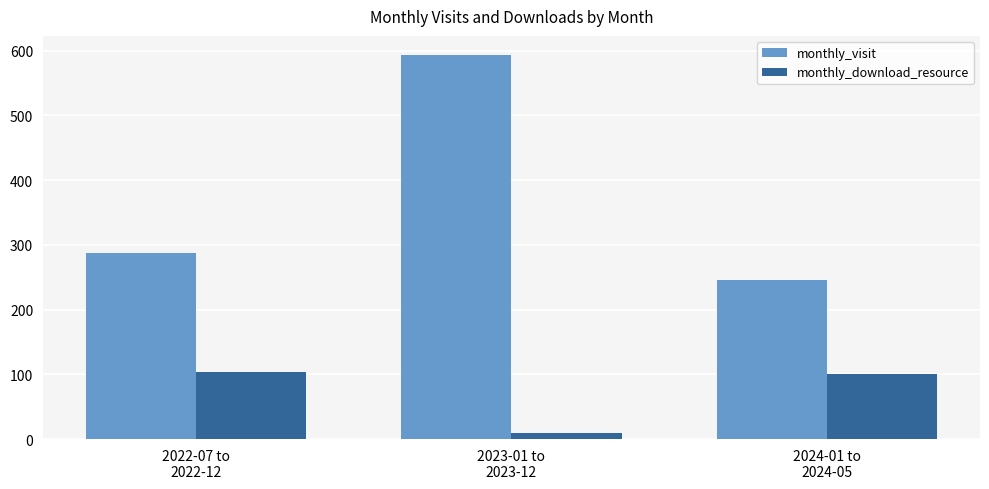

Reading left to right, list all the values displayed in this chart.

monthly_visit: 2022-07 to
2022-12=287	2023-01 to
2023-12=593	2024-01 to
2024-05=246
monthly_download_resource: 2022-07 to
2022-12=104	2023-01 to
2023-12=10	2024-01 to
2024-05=100